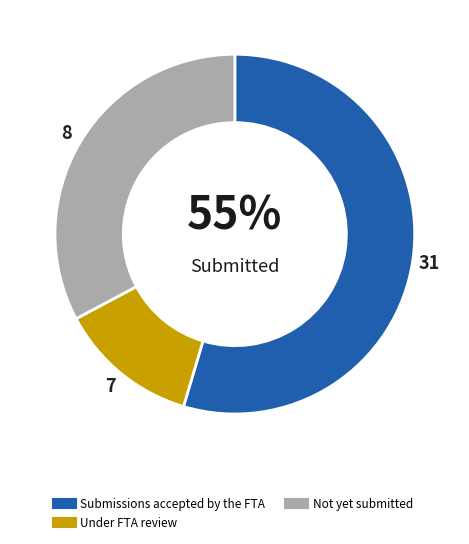

Is there a majority slice in this chart?

Yes